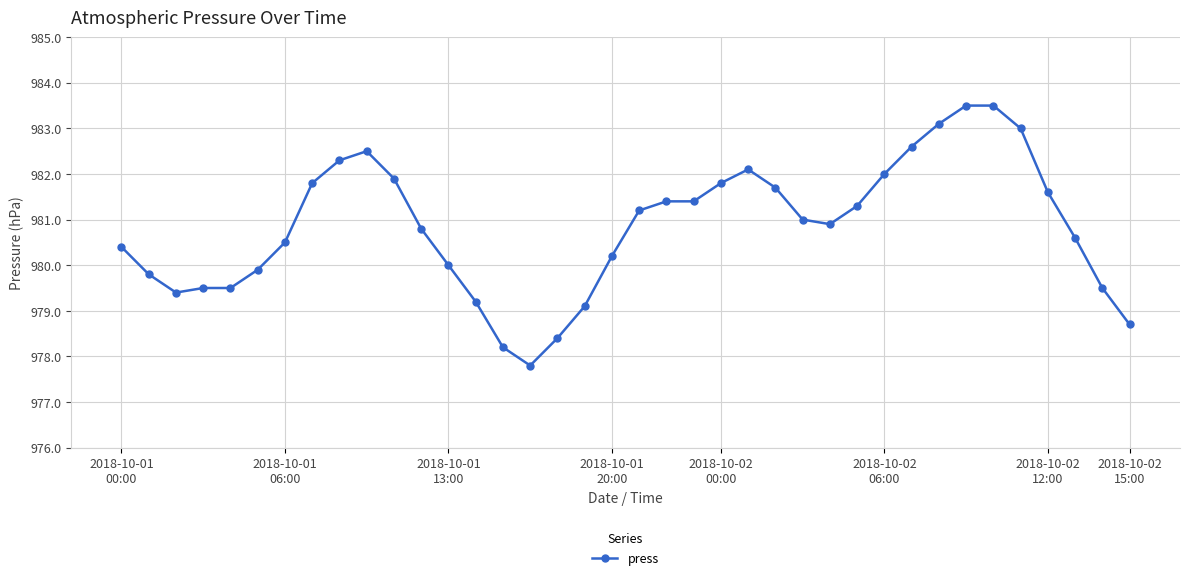

What is the value of the 11th point from the left?

981.9